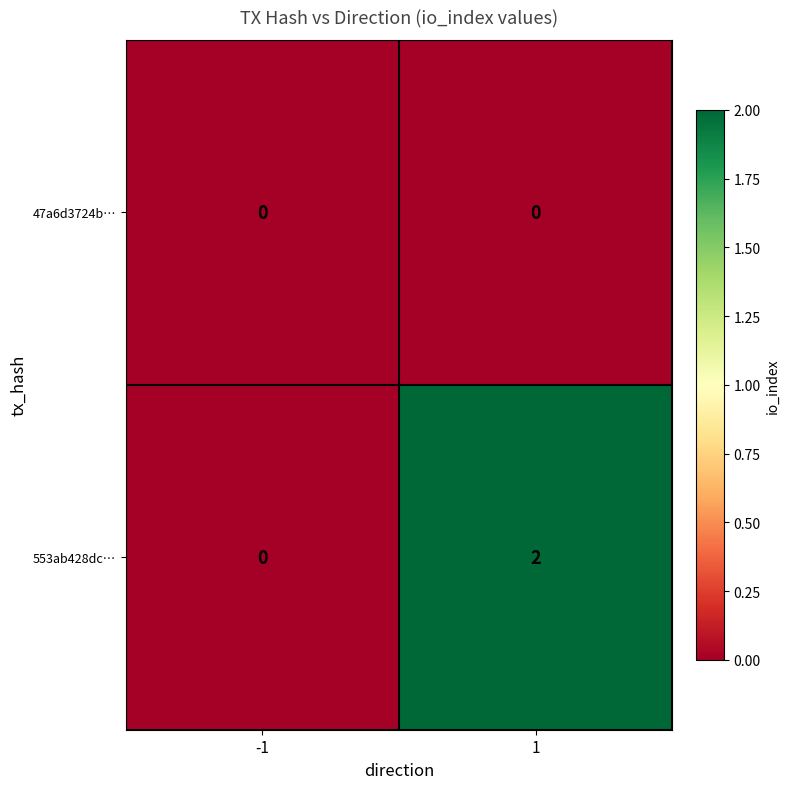

Which series has the widest spread of values?

553ab428dc…